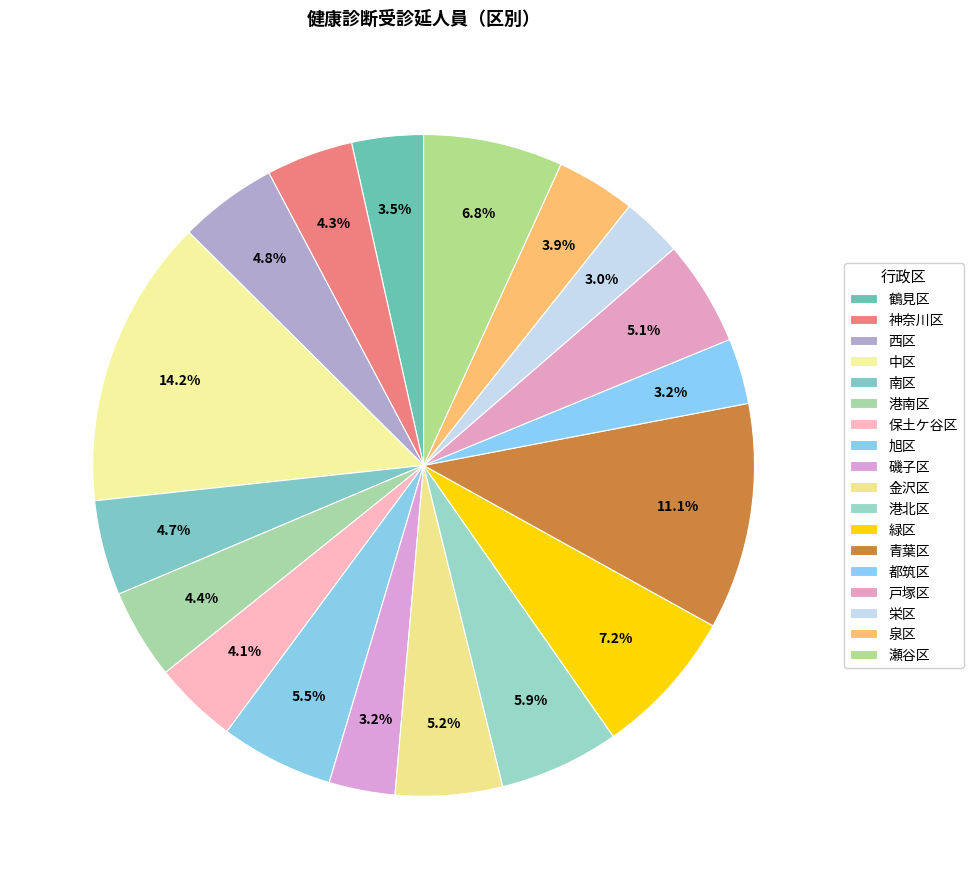

How many segments does this pie chart have?

18